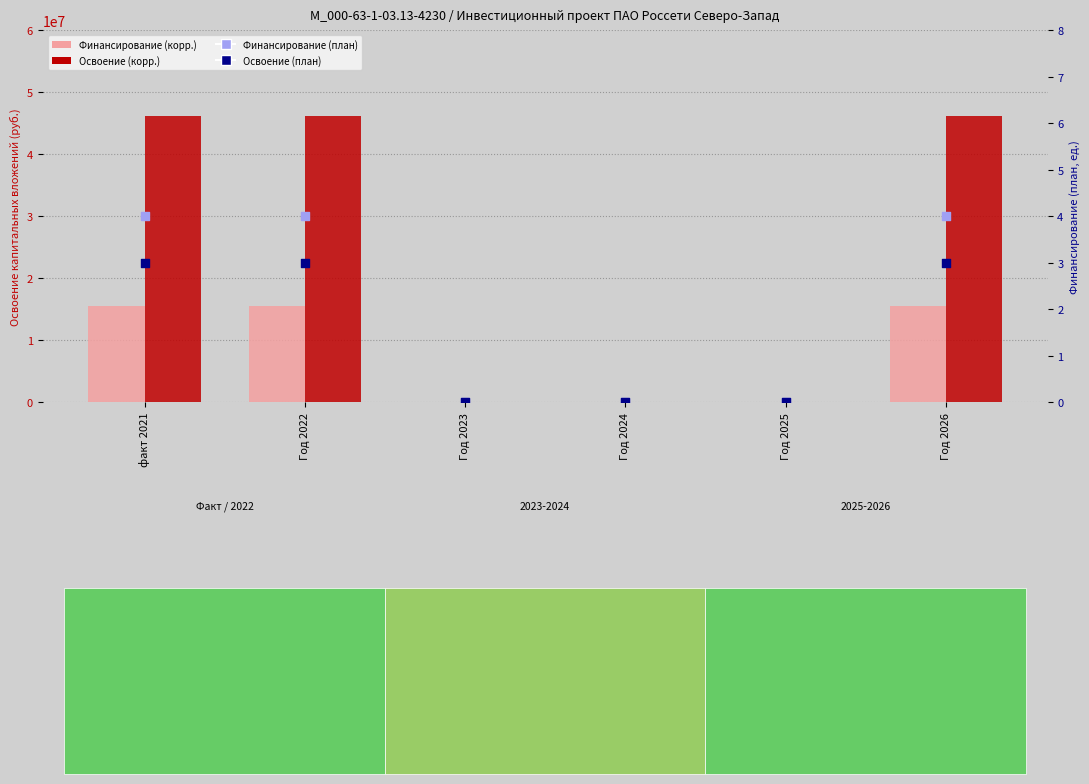

Which series has the largest Y range (max minus min)?

Освоение (корр.)